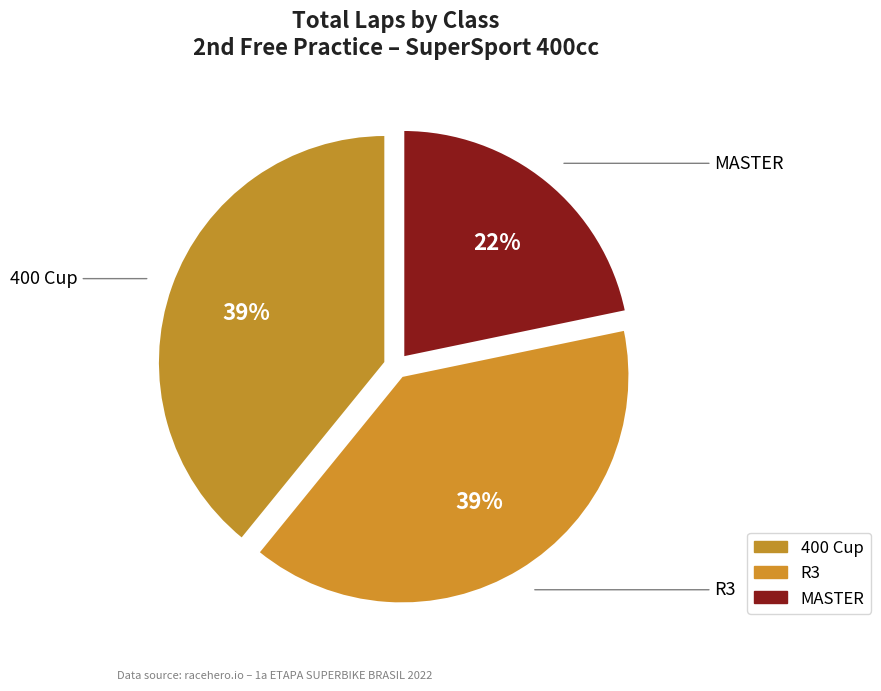

Rank the categories by value from highest to lowest.

400 Cup, R3, MASTER